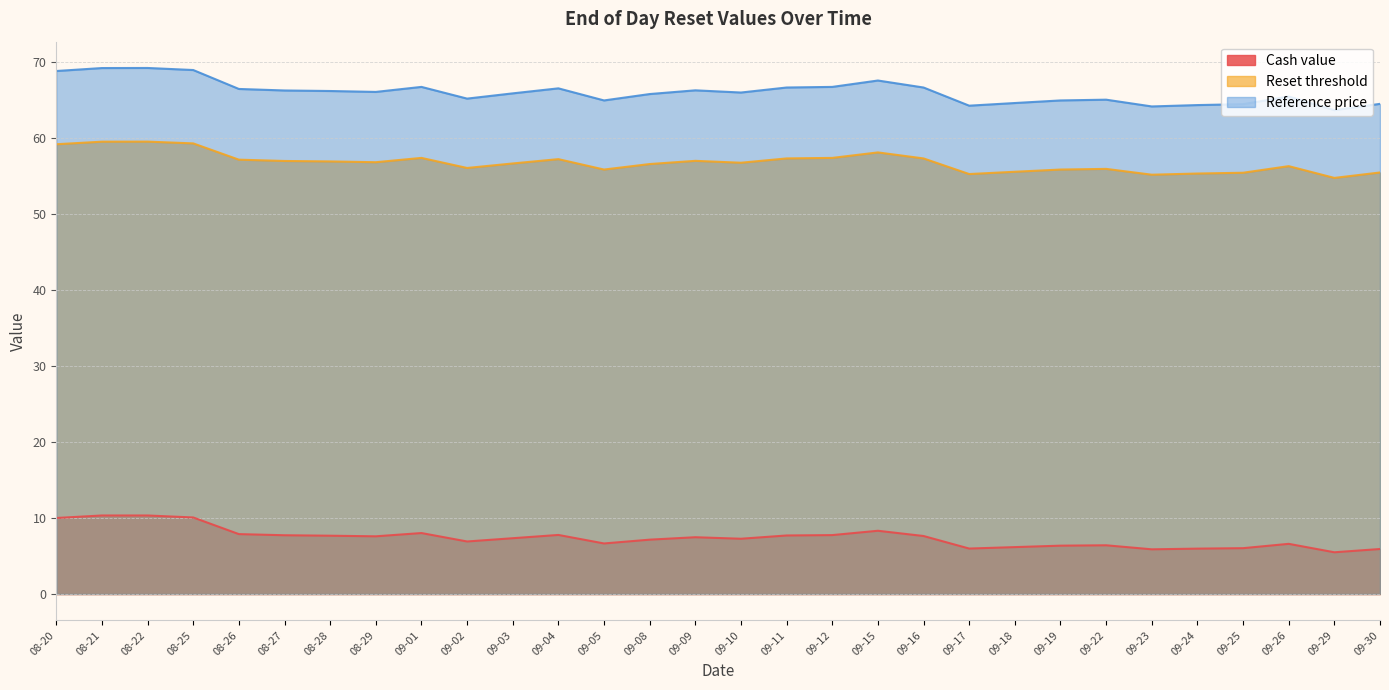

Reading left to right, transcribe all the data shown in this chart.

Cash value: 10.0	10.3	10.3	10.1	7.9	7.7	7.7	7.6	8.0	6.9	7.3	7.8	6.7	7.2	7.5	7.3	7.7	7.8	8.3	7.6	6.0	6.2	6.4	6.4	5.9	6.0	6.0	6.6	5.5	5.9
Reset threshold: 59.2	59.5	59.5	59.3	57.1	57.0	56.9	56.8	57.4	56.0	56.6	57.2	55.8	56.6	57.0	56.7	57.3	57.4	58.1	57.3	55.2	55.5	55.8	55.9	55.2	55.3	55.4	56.3	54.7	55.4
Reference price: 68.8	69.2	69.2	68.9	66.4	66.2	66.2	66.0	66.7	65.2	65.8	66.5	64.9	65.8	66.2	66.0	66.6	66.7	67.5	66.6	64.2	64.6	64.9	65.0	64.1	64.3	64.4	65.4	63.6	64.5